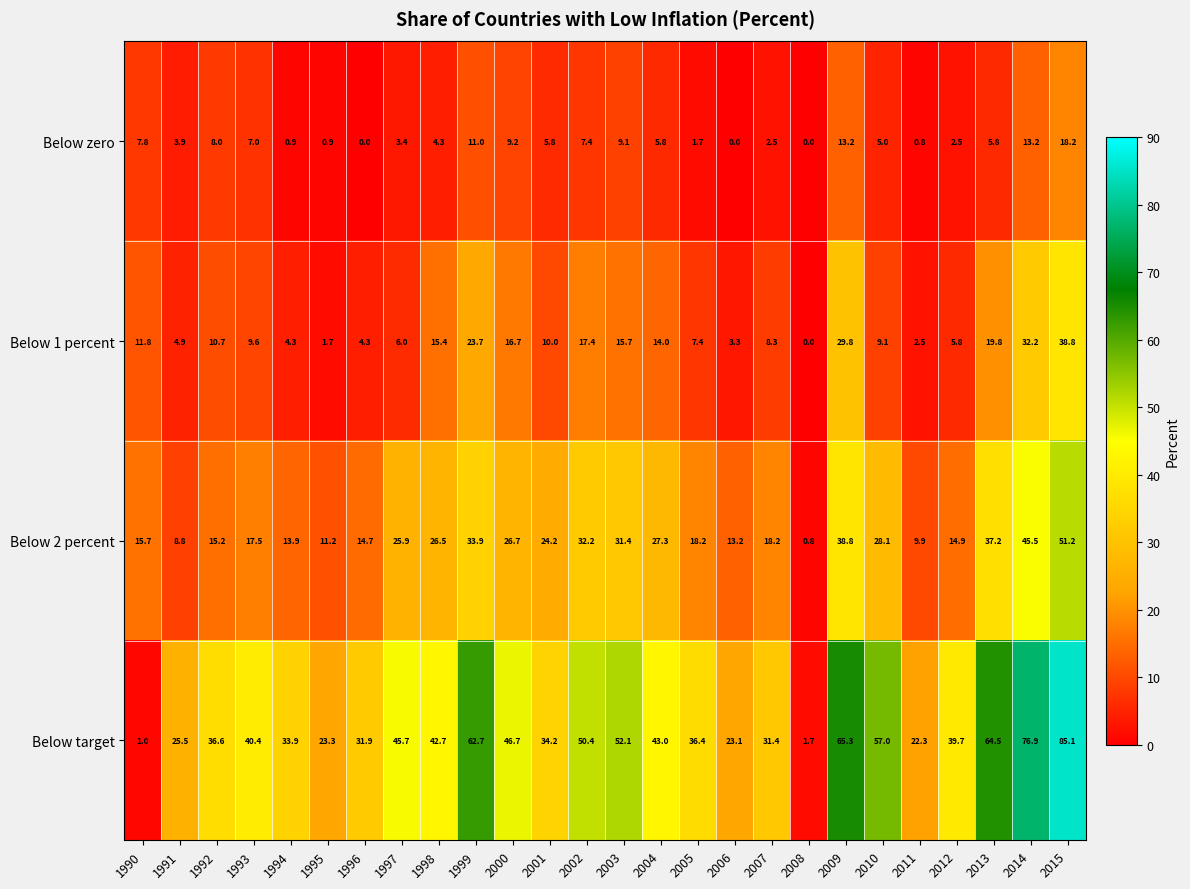

At how many categories does at least one series exceed 83?

1